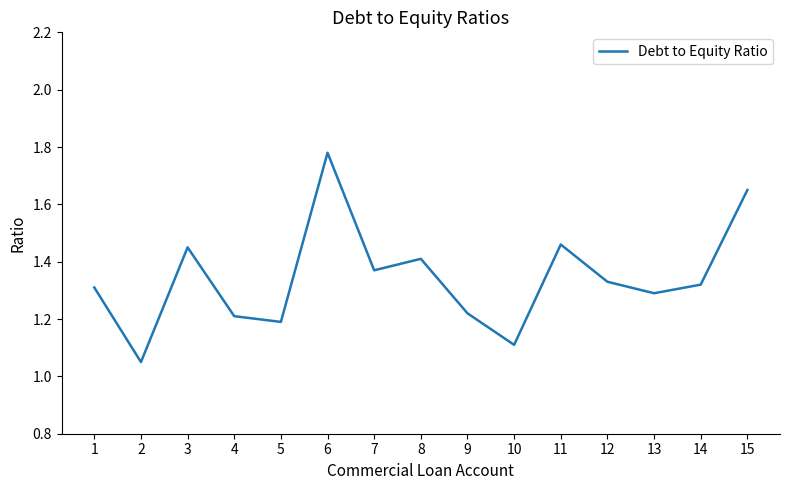

Does the chart display data point markers on the line(s)?

No